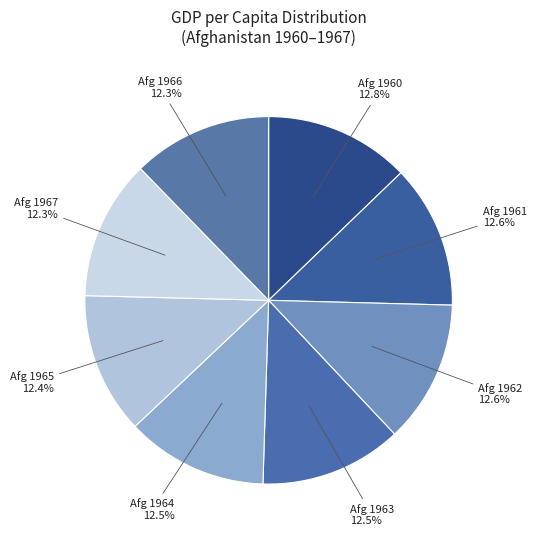

Is there a majority slice in this chart?

No